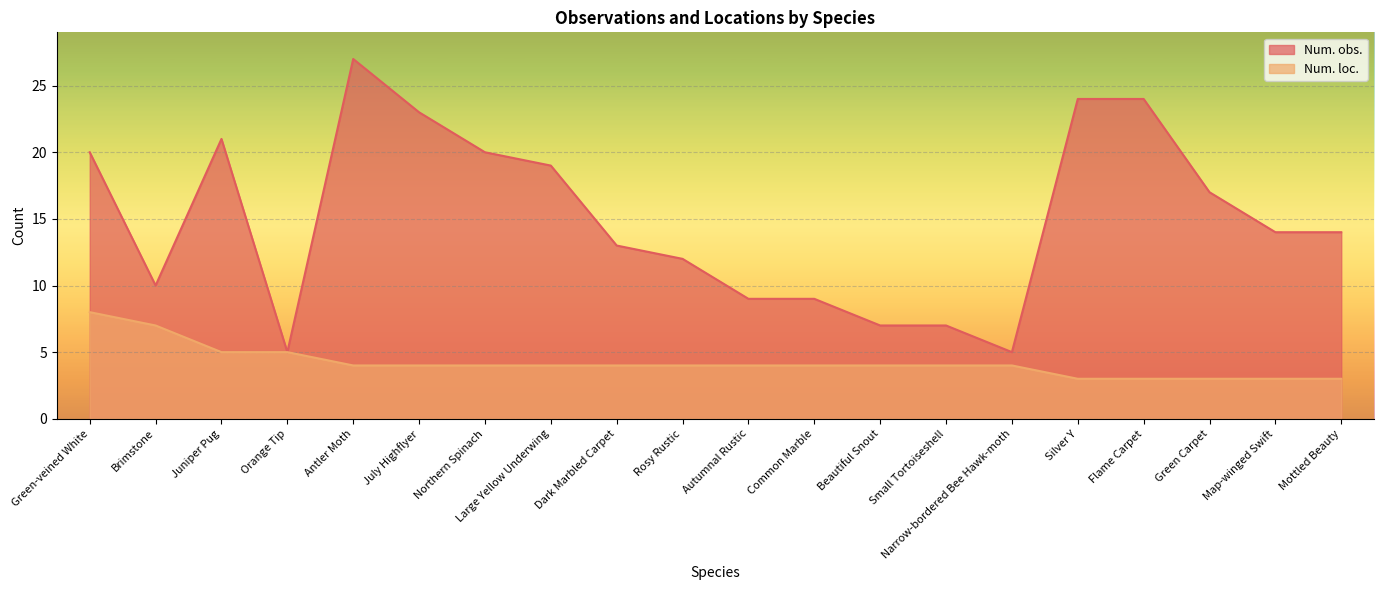

Does the chart display data point markers on the line(s)?

No